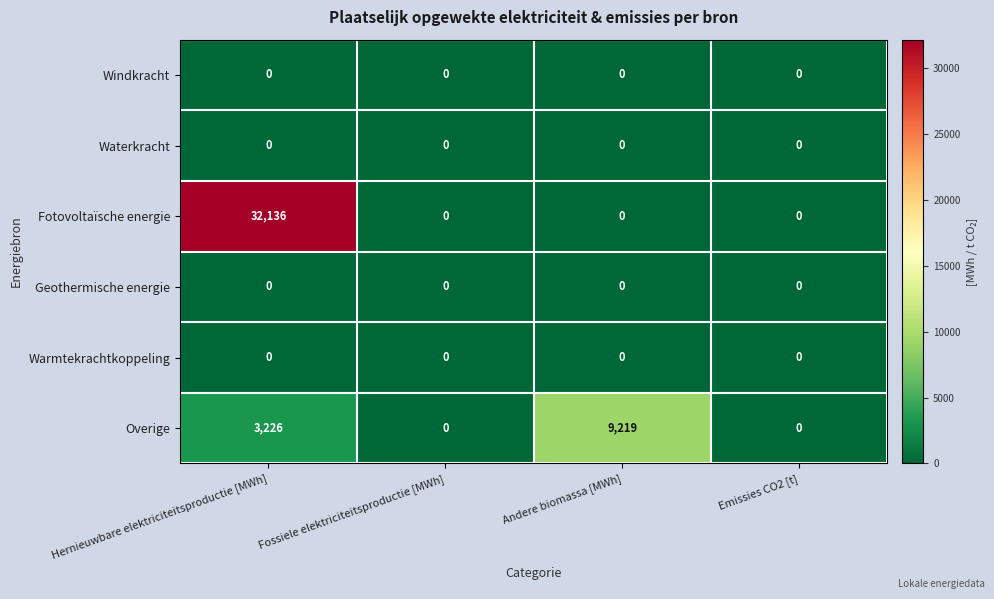

Which series has the largest range (max minus min)?

Fotovoltaïsche energie